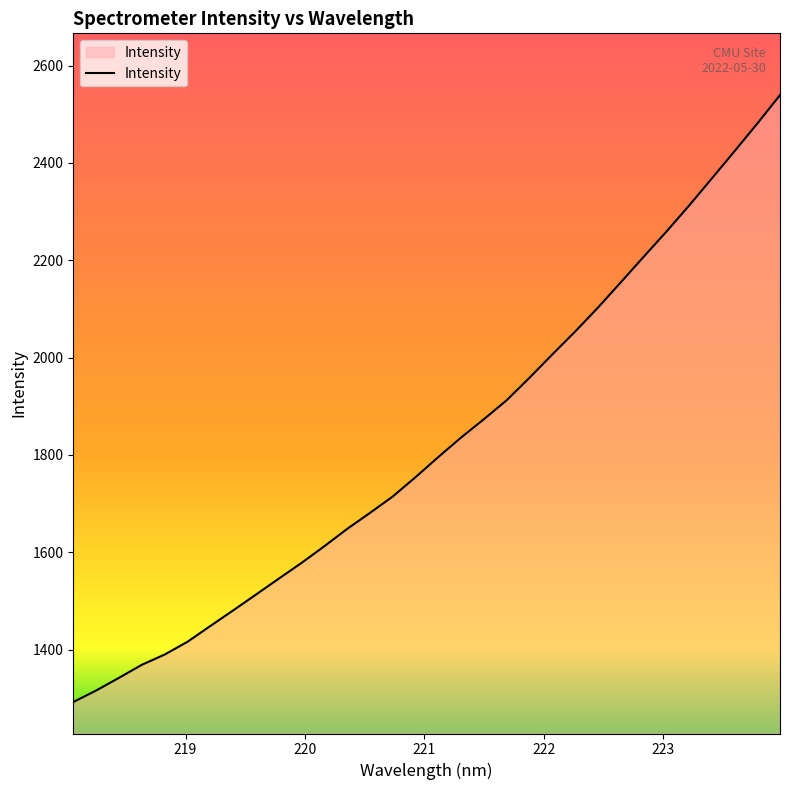

What is the greatest value displayed?

2539.4